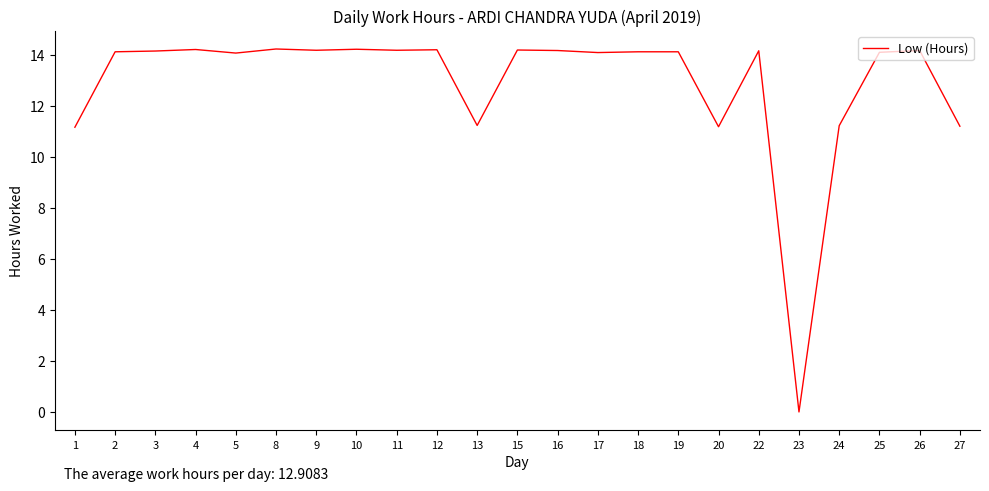

What is the greatest value displayed?

14.2